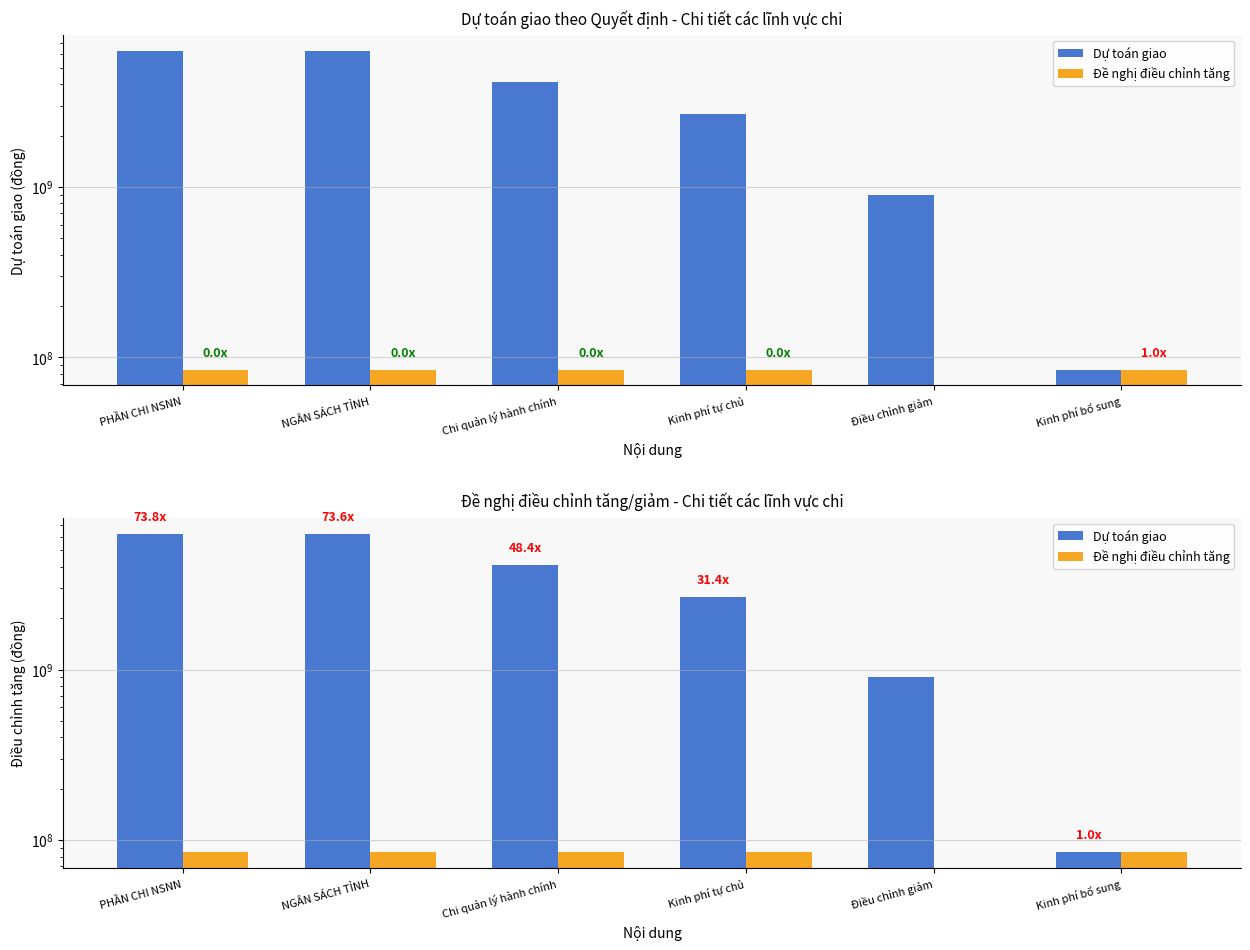

How many groups of bars are there?

6